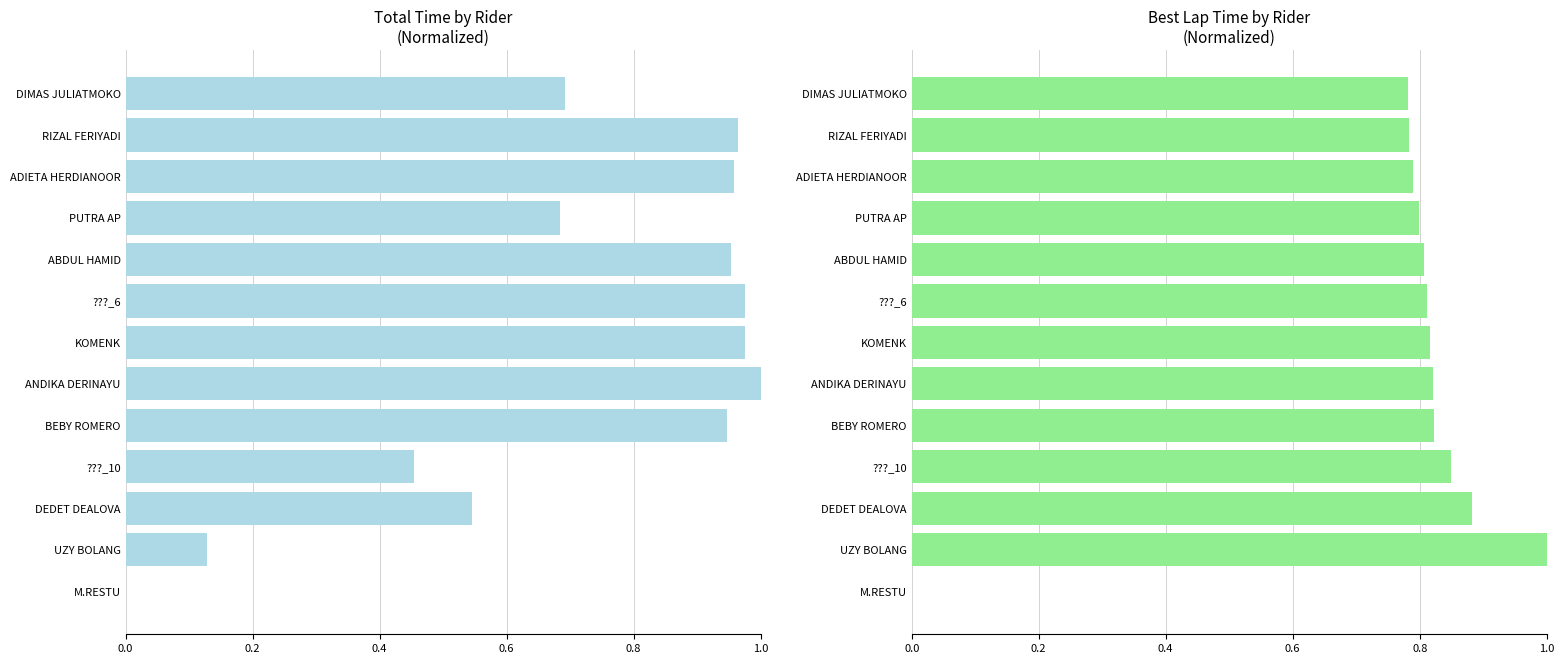

Reading right to left, extract all data points from this chart.

Total Time: 0.0	0.1	0.5	0.5	0.9	1.0	1.0	1.0	1.0	0.7	1.0	1.0	0.7
Best Lap time: 0.0	1.0	0.9	0.8	0.8	0.8	0.8	0.8	0.8	0.8	0.8	0.8	0.8